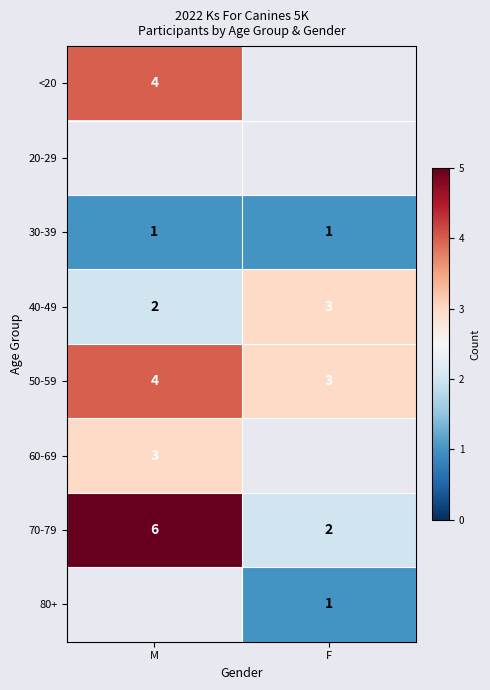

What is the average value of the 70-79 series?

4